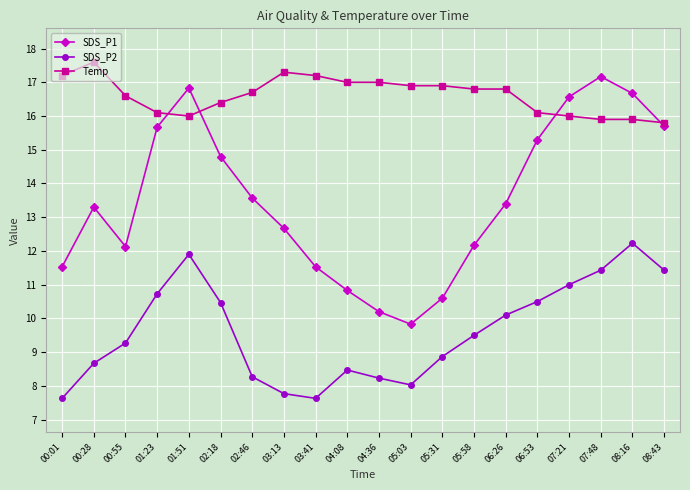

What is the label of the 18th point from the right?

00:55